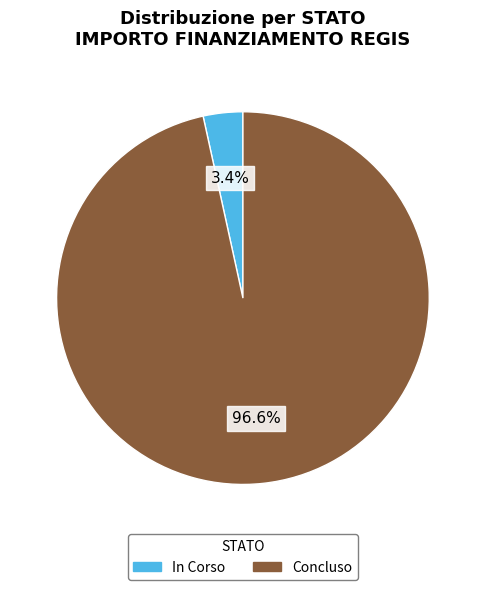

Which category has the biggest portion of the pie?

Concluso